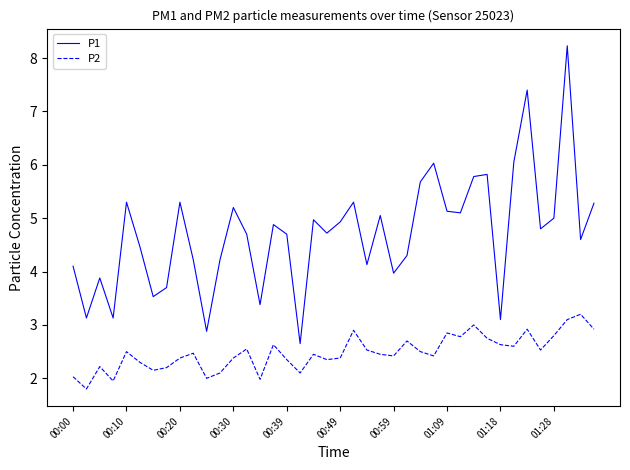

Which series has the largest range (max minus min)?

P1